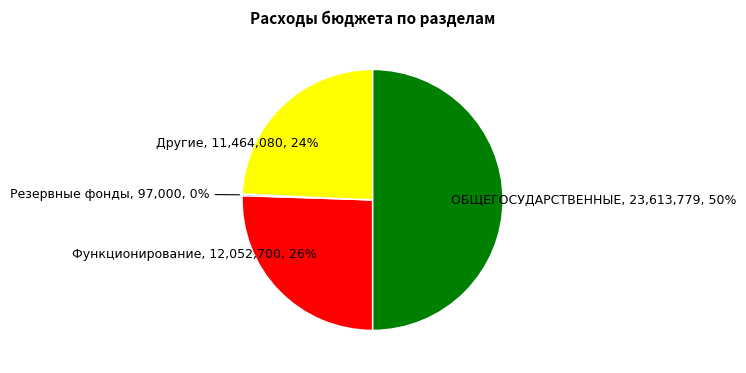

To the nearest percent, what is the difference between the largest and smallest slice percentages?

50%